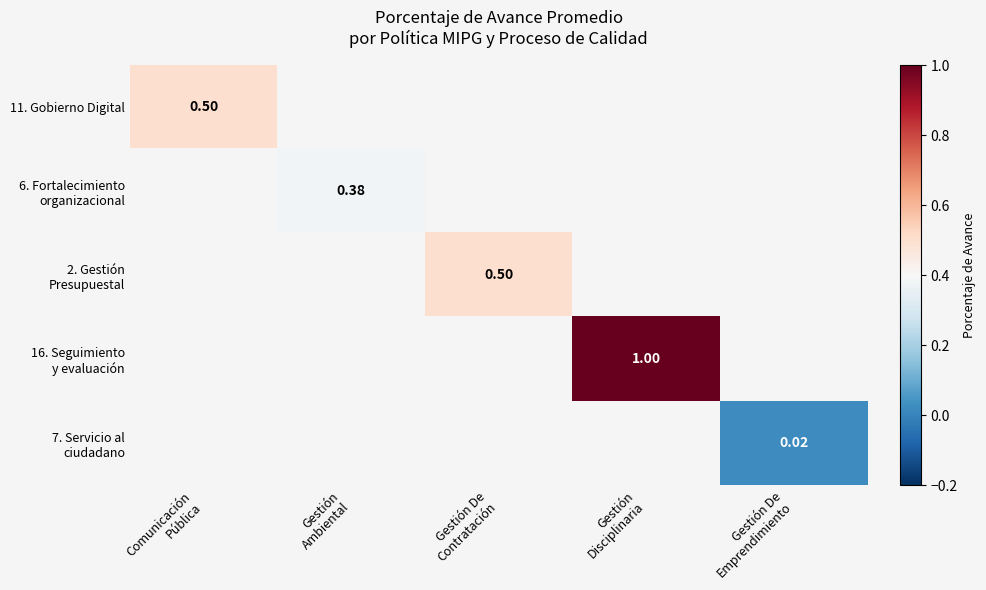

How many values in 7. Servicio al ciudadano are above zero?

1